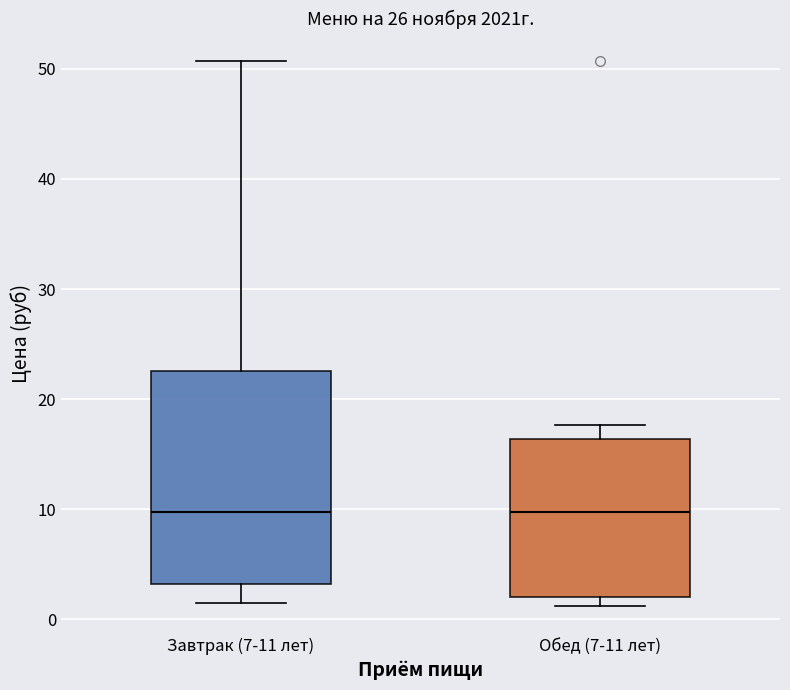

Reading left to right, read every box against the y-axis: the position of its median line, the range the box covers, and the ends of its whiskers. The values are not printed on the chart, so give them approximately, as read against the axis.

Завтрак (7-11 лет): median 10, box 3 to 23, whiskers 2 to 51
Обед (7-11 лет): median 10, box 2 to 16, whiskers 1 to 18